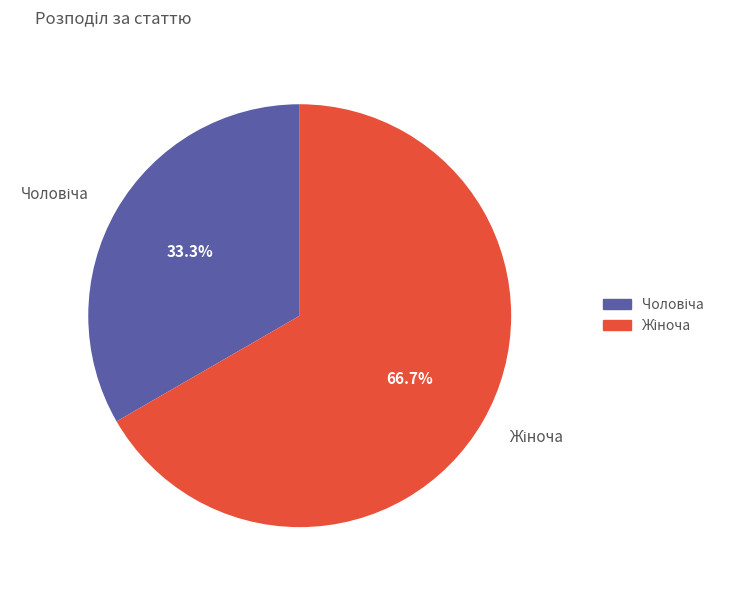

Is there a majority slice in this chart?

Yes